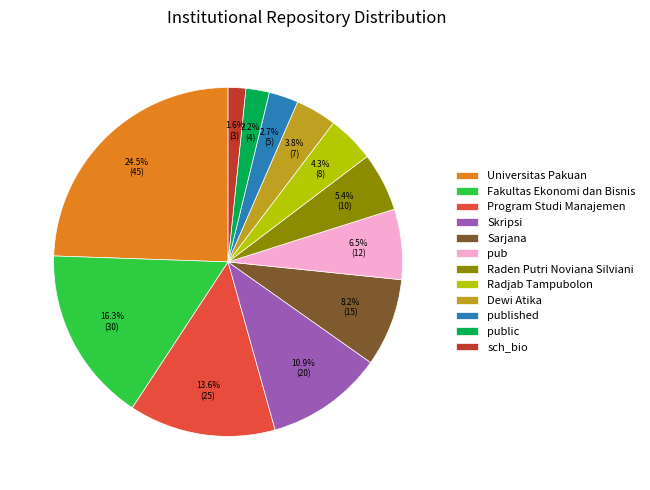

Which has a higher value, Sarjana or public?

Sarjana